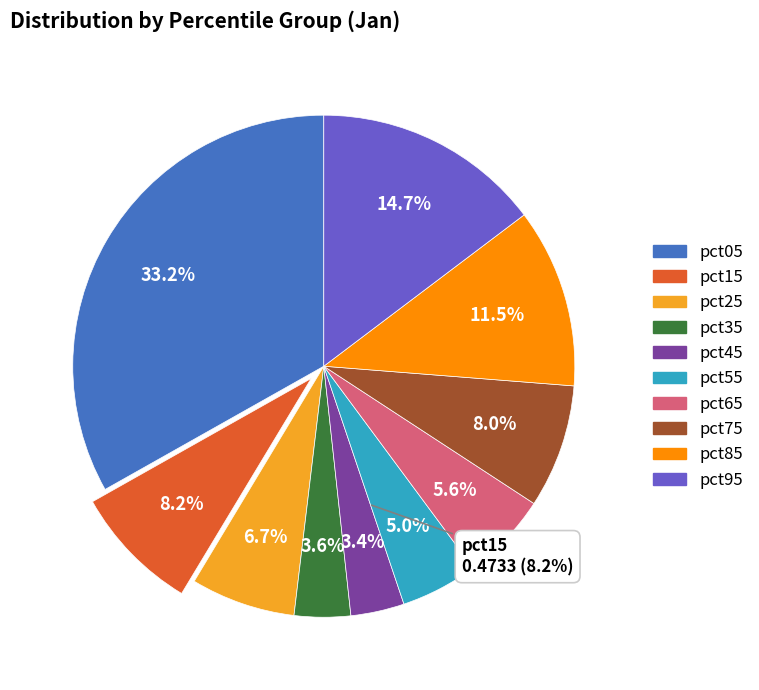

Count the number of slices in the pie.

10